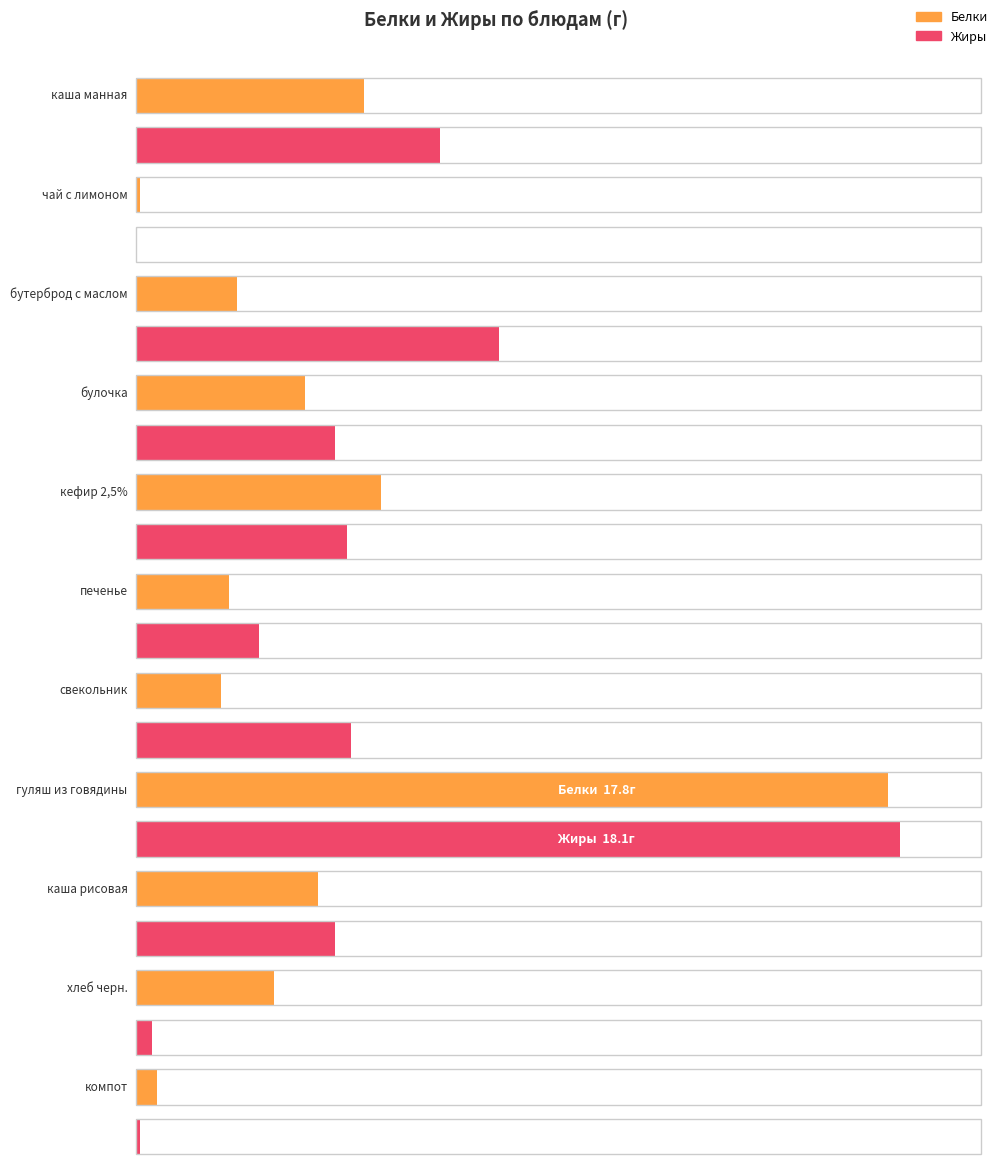

Rank the series at кефир 2,5% from highest to lowest value.

Белки, Жиры